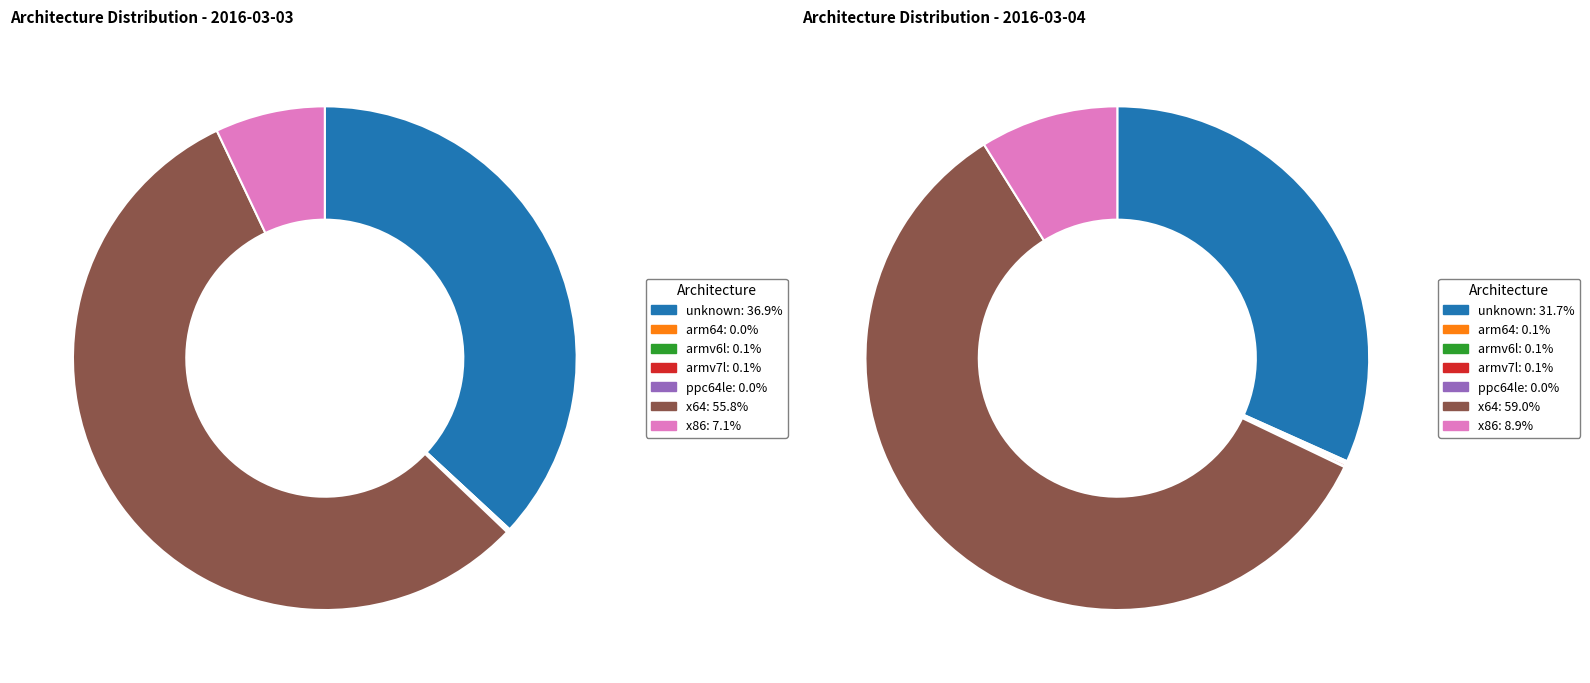

Does any single category account for the majority?

Yes